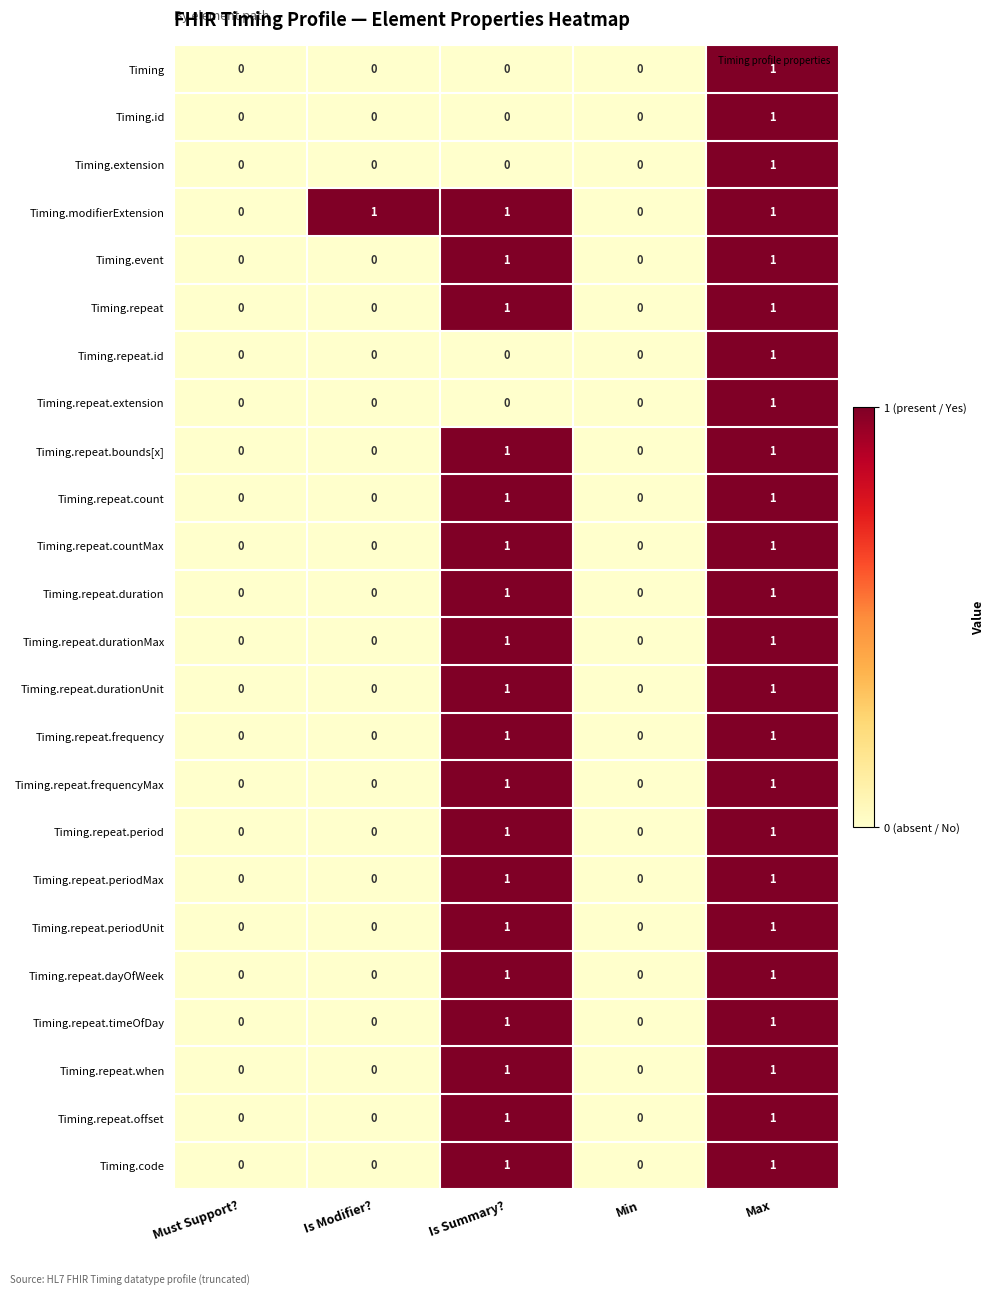

Is the value of Timing.repeat.countMax at Min greater than the value of Timing.repeat.period at Max?

No